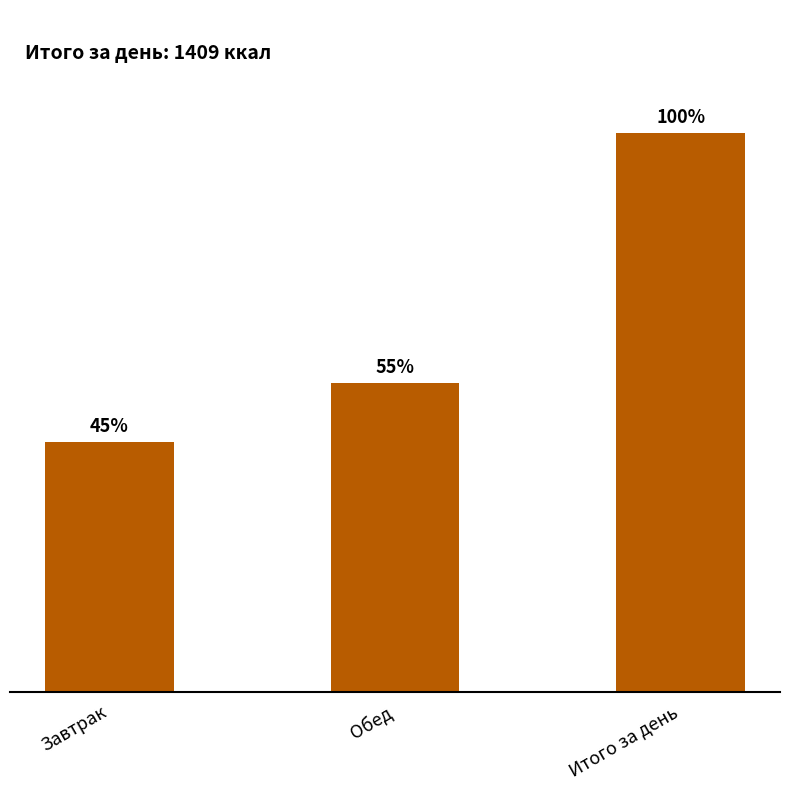

What is the change in value from Завтрак to Обед?

+148.0